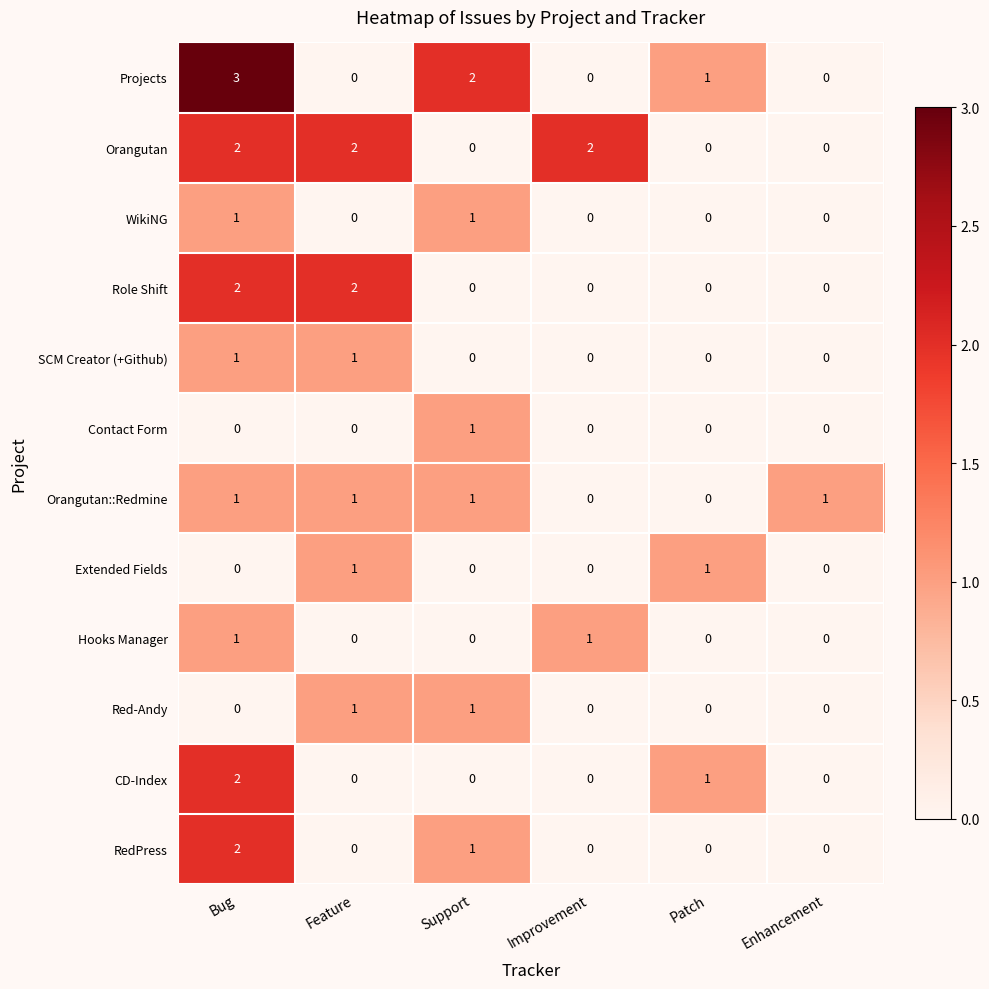

Is the value of Role Shift at Enhancement greater than the value of Extended Fields at Patch?

No